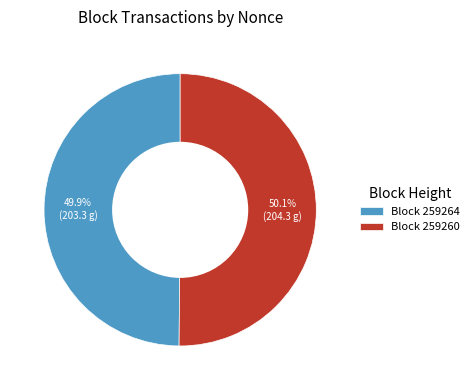

Combined, do Block 259260 and Block 259264 account for over 50%?

Yes